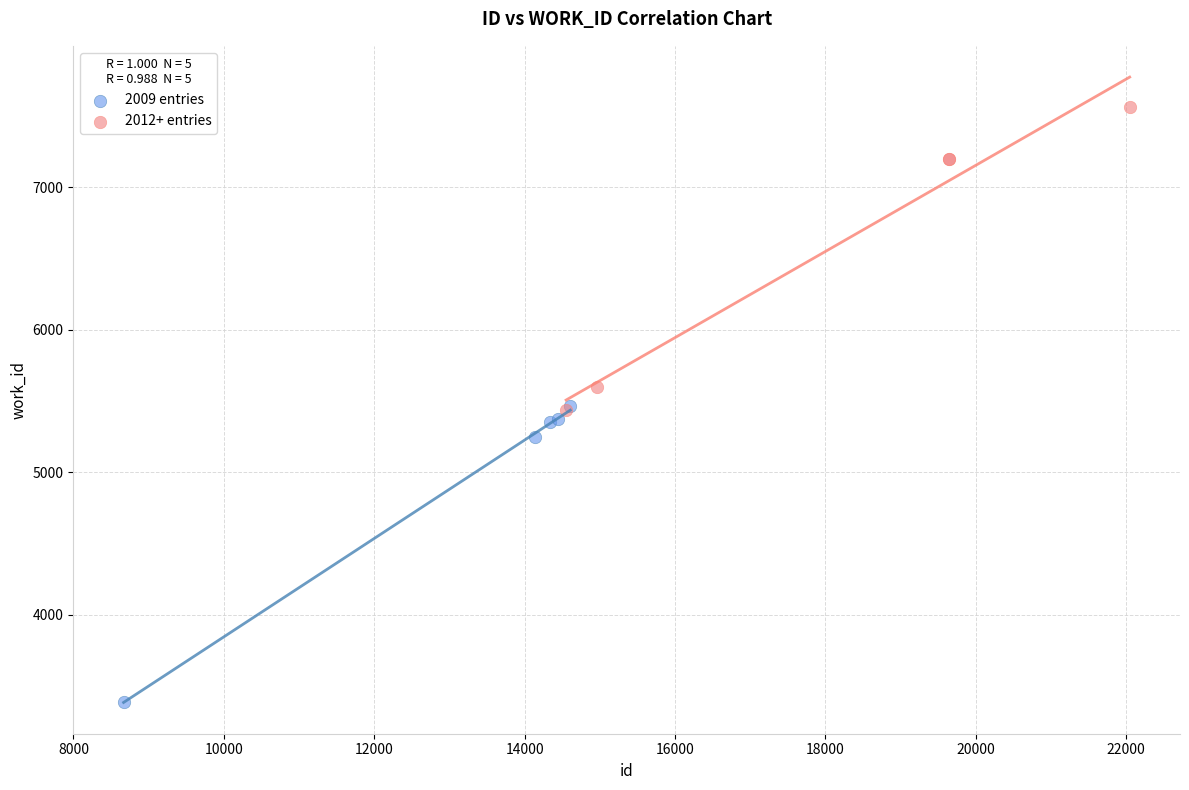

Which series contains the lowest Y value?

2009 entries